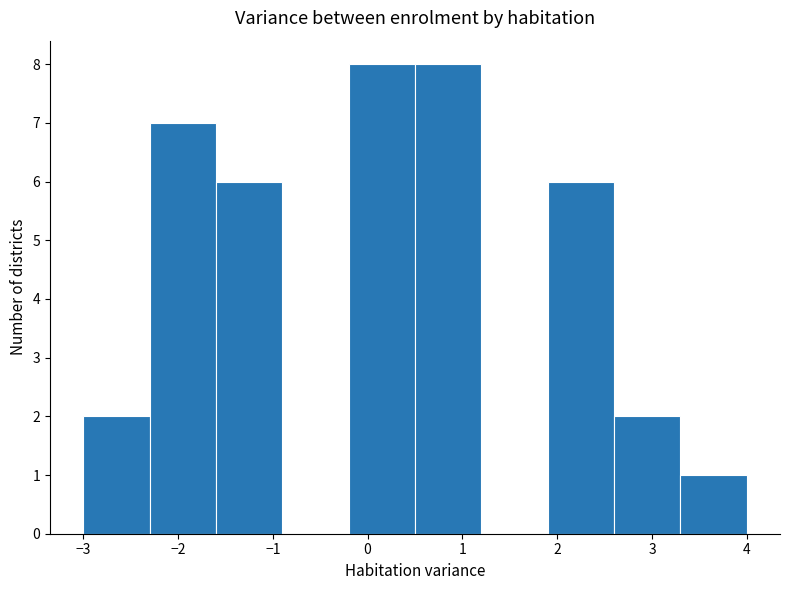

Reading left to right, transcribe this chart: for each bar, give the range it covers on the x-axis and its height. The values are not printed on the chart, so give them approximately, as read against the axis.

-3.0 to -2.3: 2
-2.3 to -1.6: 7
-1.6 to -0.9: 6
-0.9 to -0.2: 0
-0.2 to 0.5: 8
0.5 to 1.2: 8
1.2 to 1.9: 0
1.9 to 2.6: 6
2.6 to 3.3: 2
3.3 to 4.0: 1